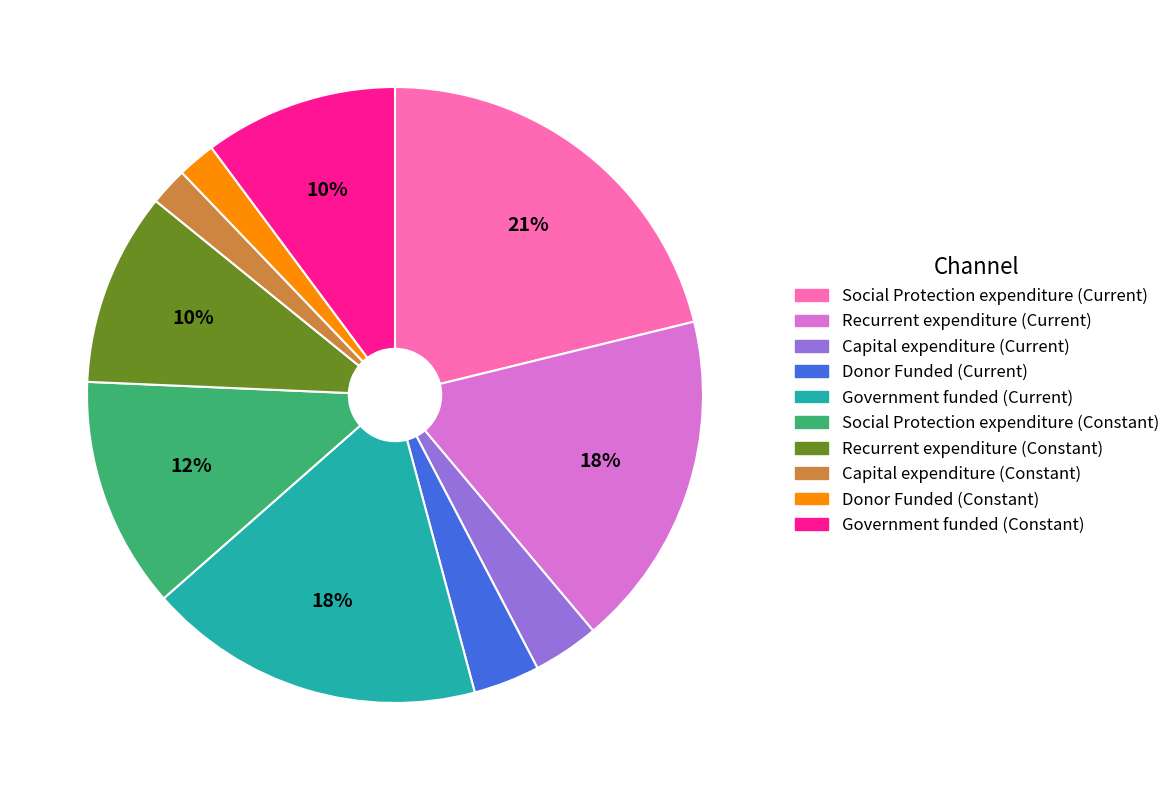

Between Donor Funded (Current) and Capital expenditure (Constant), which is larger?

Donor Funded (Current)